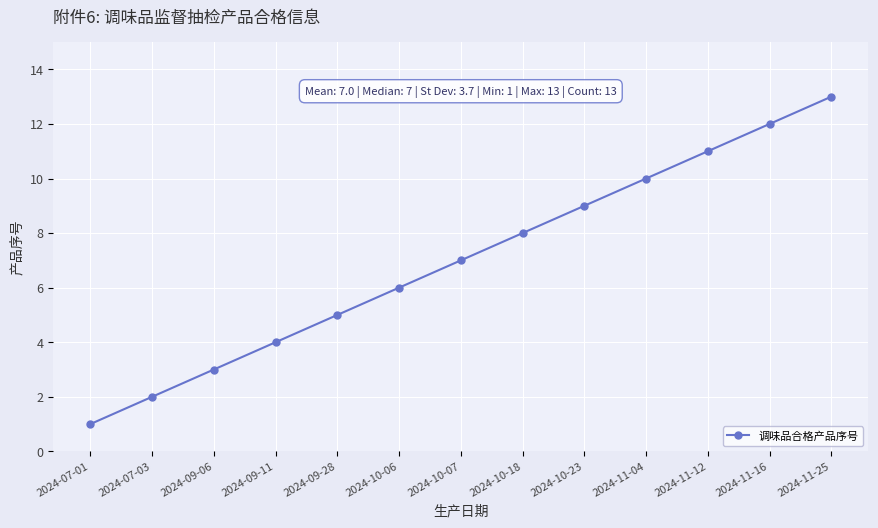

What position from the left is 2024-10-23?

9